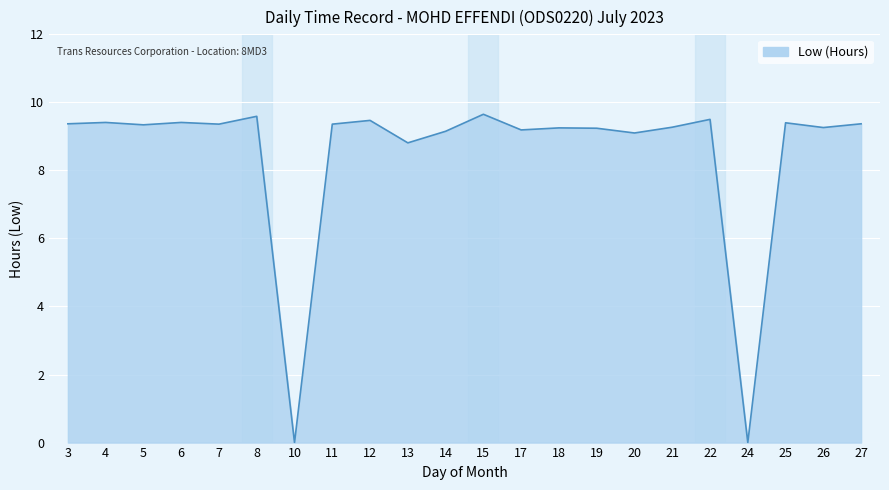

The chart shows a value of 9.6 at 8. True or false?

True